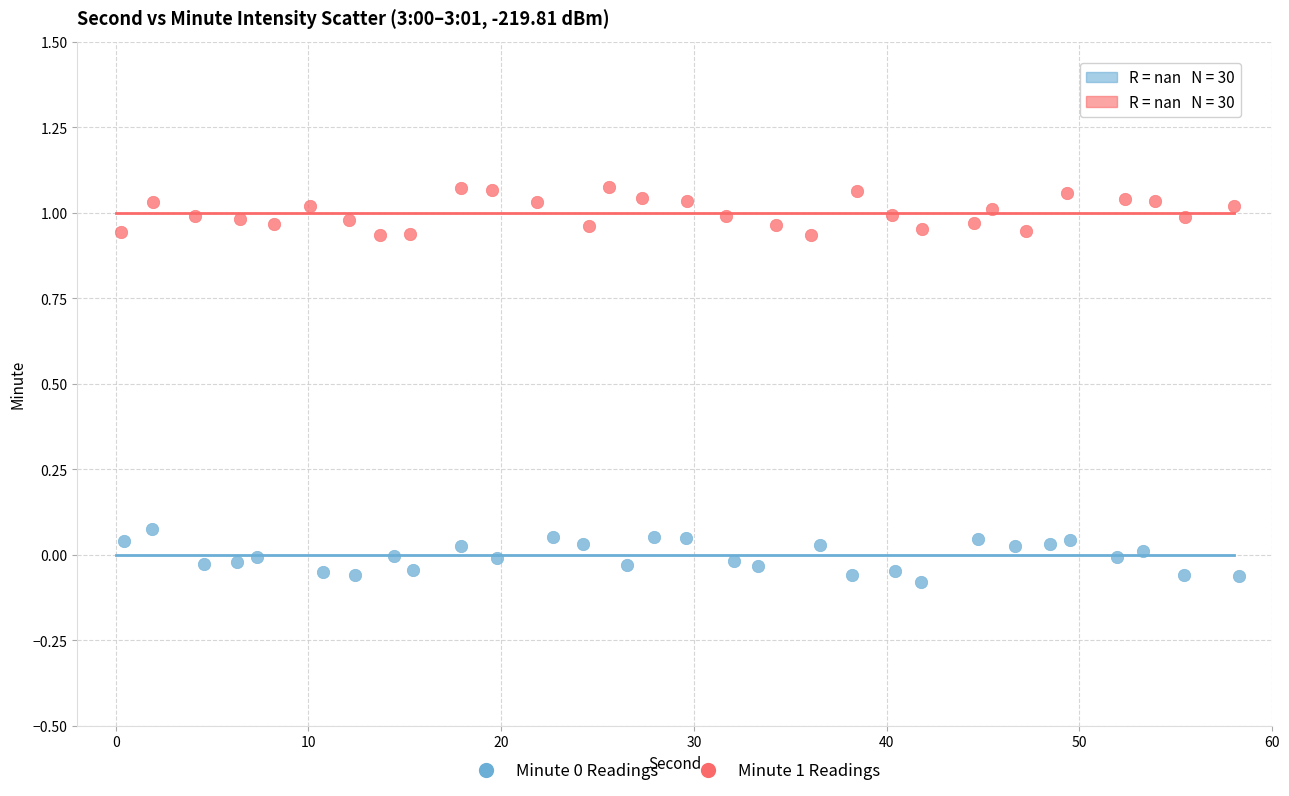

Which series contains the highest Y value?

Minute 1 Readings